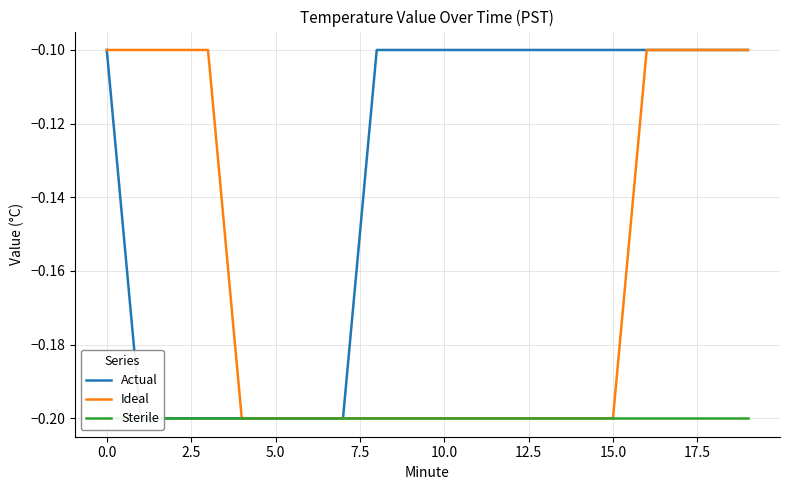

What value does the Sterile series have at 10?

-0.2